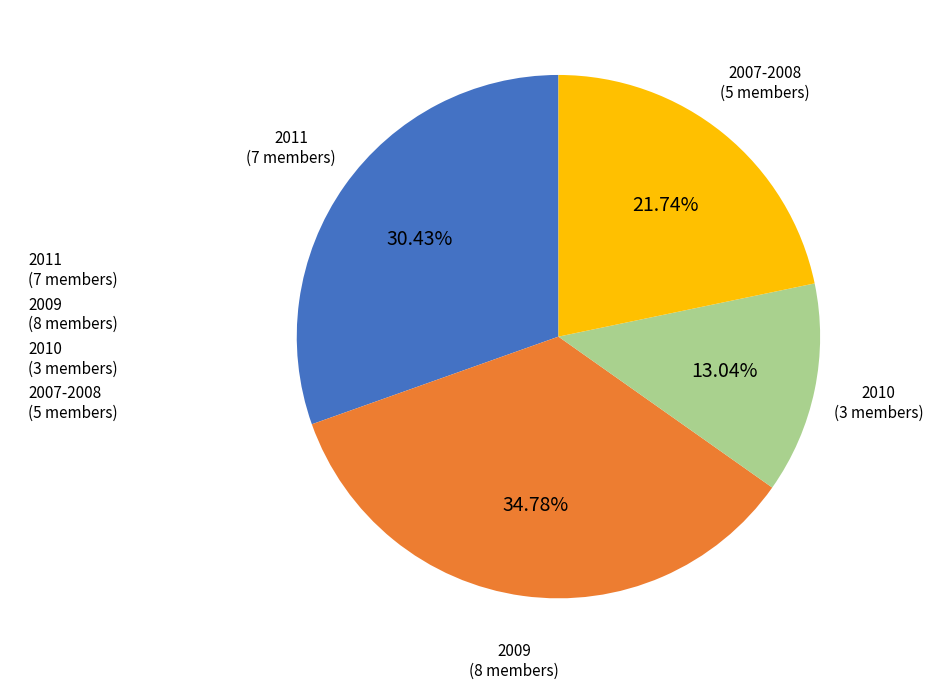

Rank the categories by value from lowest to highest.

2010 (3 members), 2007-2008 (5 members), 2011 (7 members), 2009 (8 members)